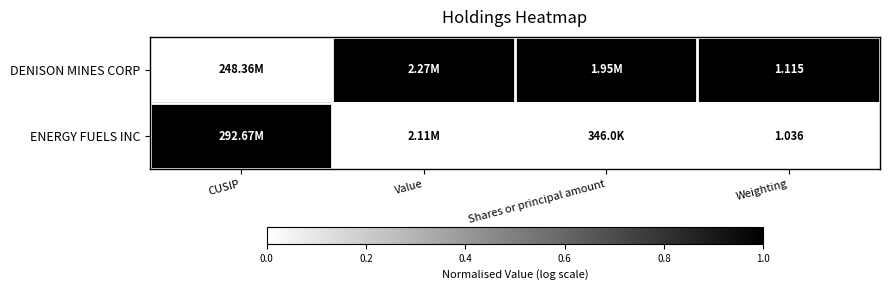

The ENERGY FUELS INC series shows 0 at Shares or principal amount. True or false?

False